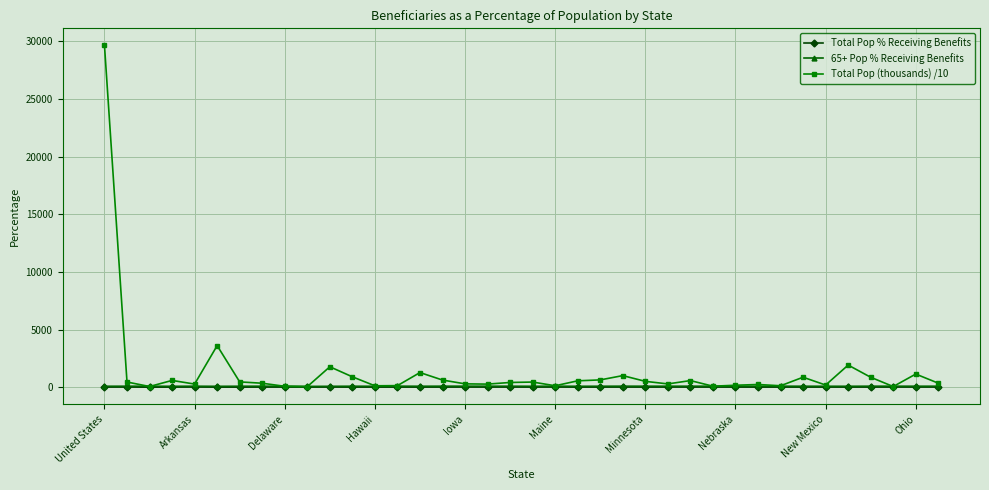

True or false: Total Pop (thousands) /10 has more than 2 points higher than both neighbors.

True